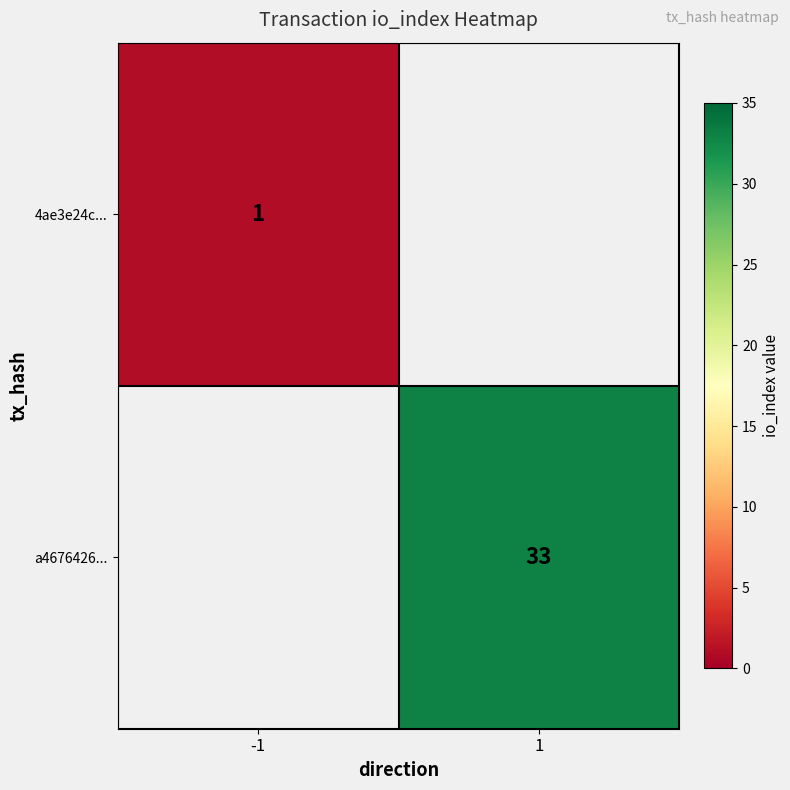

True or false: a4676426... has a value of 20.7 at 1.

False